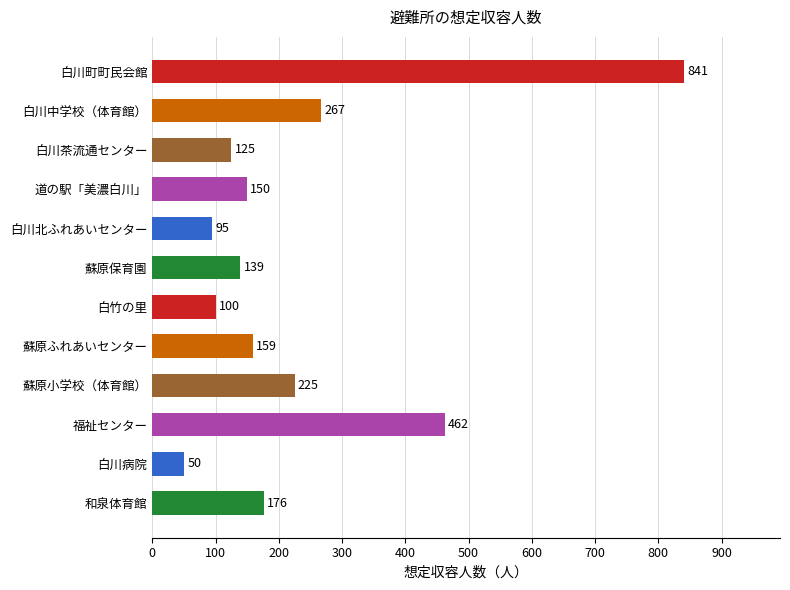

What is the label of the 4th bar from the bottom?

蘇原小学校（体育館）